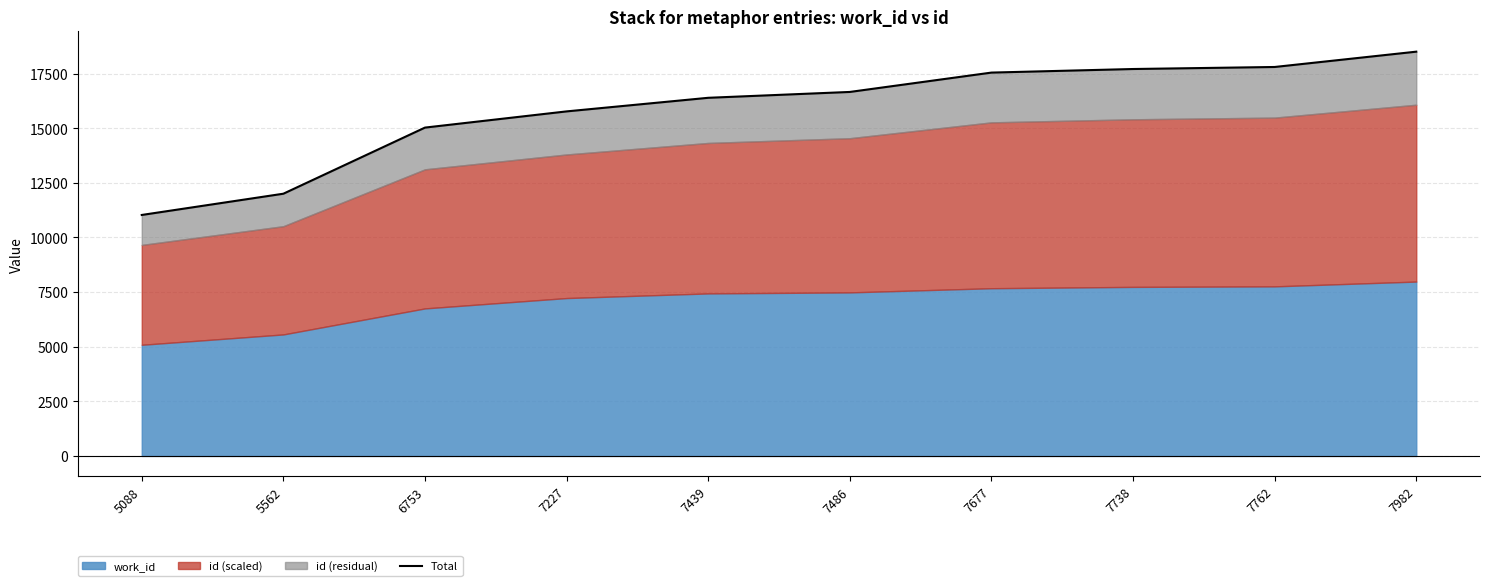

Rank the categories by value from highest to lowest.

7982, 7762, 7738, 7677, 7486, 7439, 7227, 6753, 5562, 5088